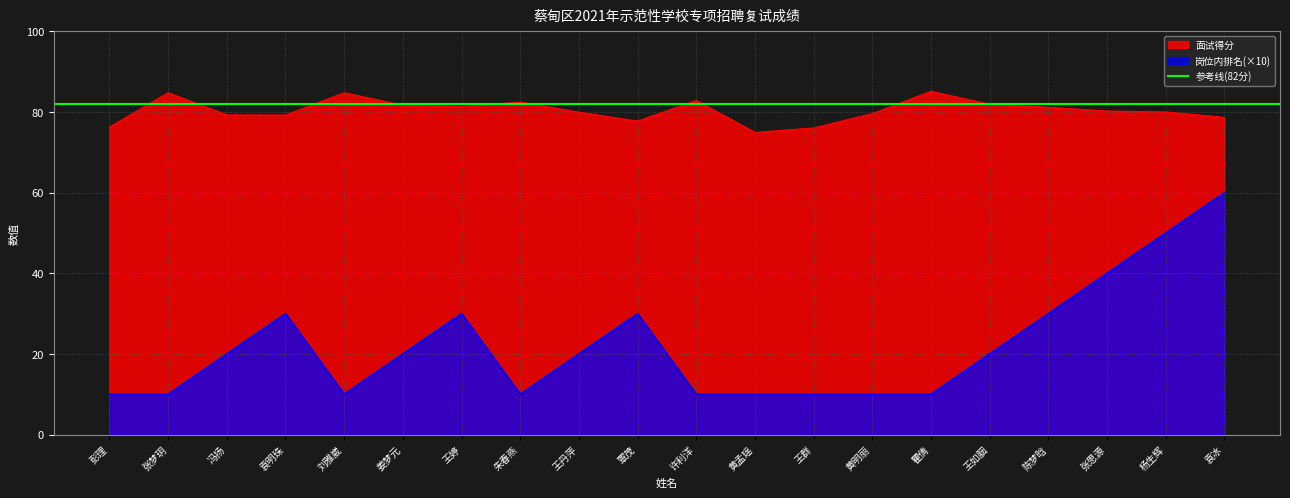

True or false: 岗位内排名 has more than 0 interior local peaks.

True